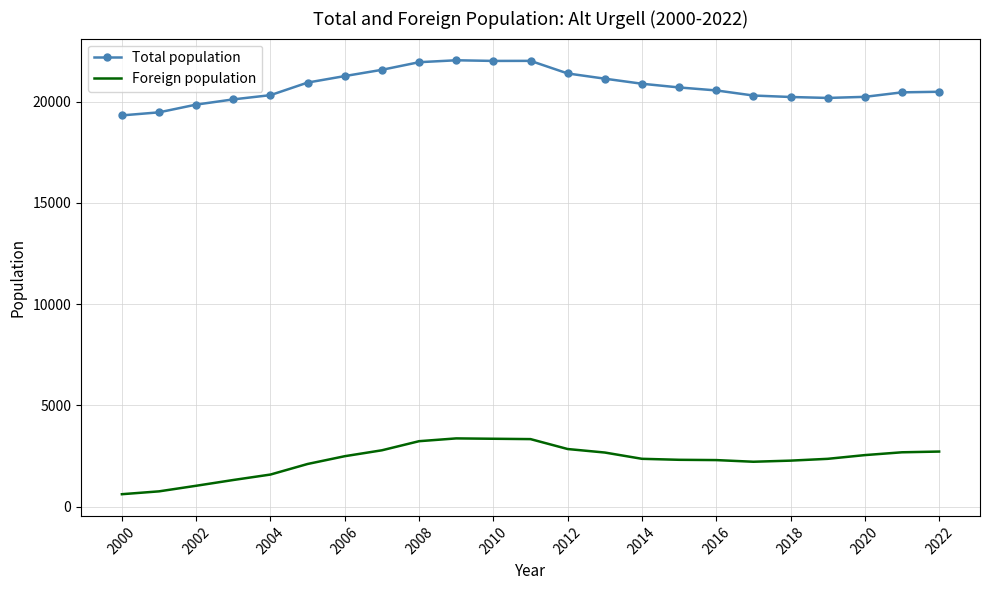

What is the difference between the maximum and minimum values in the Foreign population series?

2756